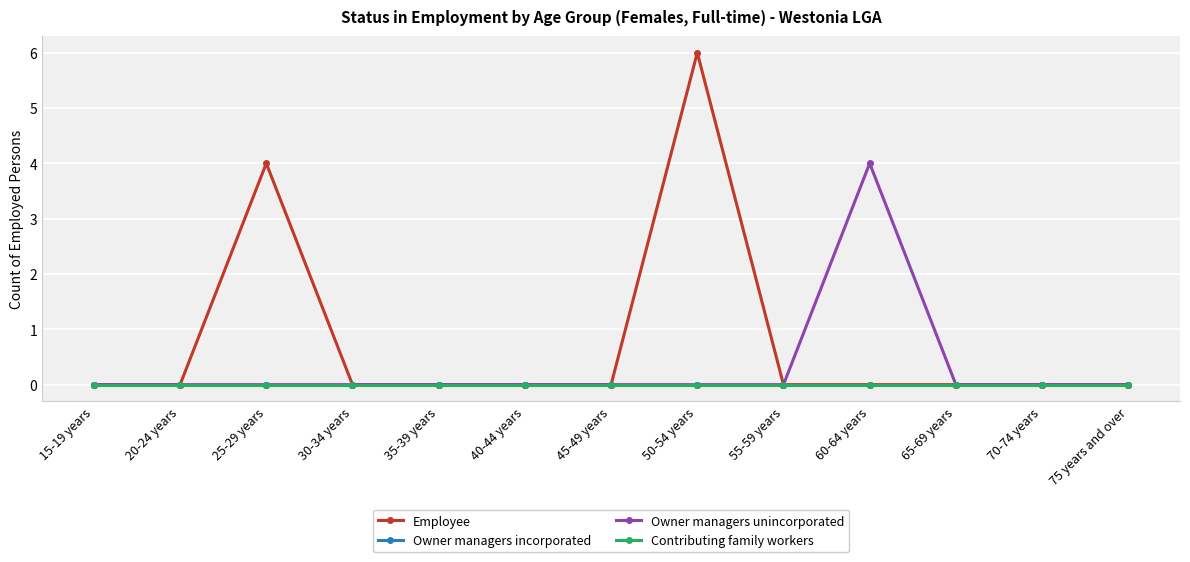

At which category does the chart reach its peak across all series?

50-54 years